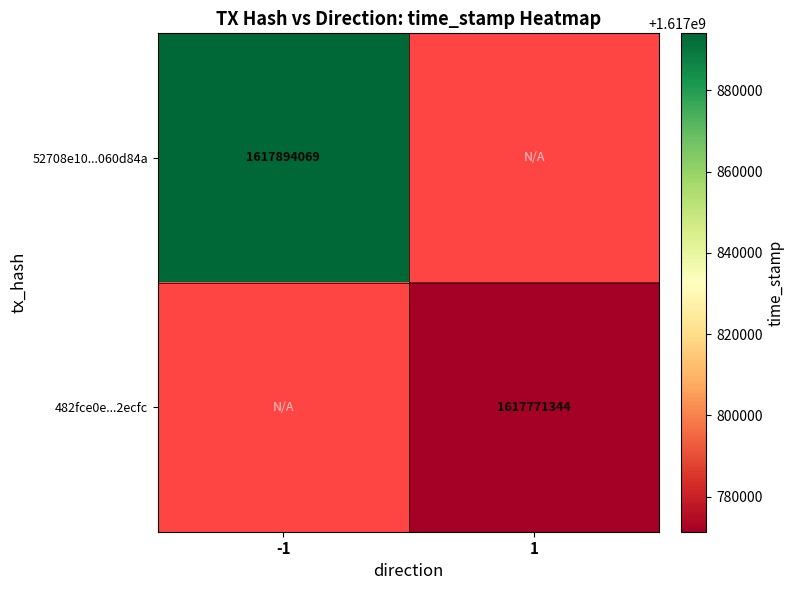

The value of 482fce0e...2ecfc at 1 is 2683134980. True or false?

False